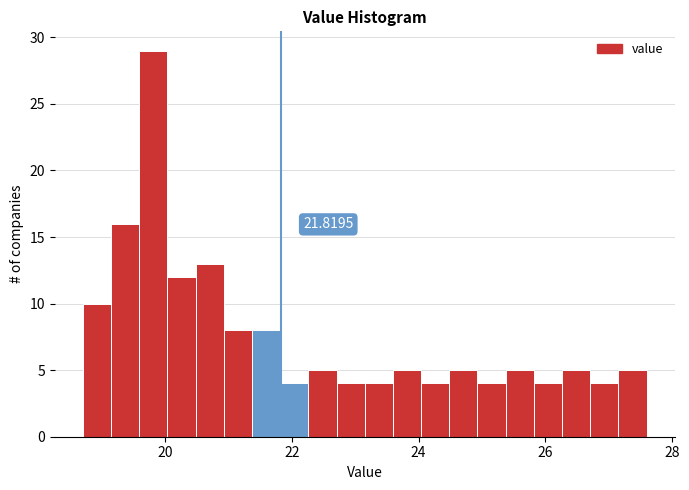

Read against the x-axis, roughly where is the centre of the tallest bar?

19.8